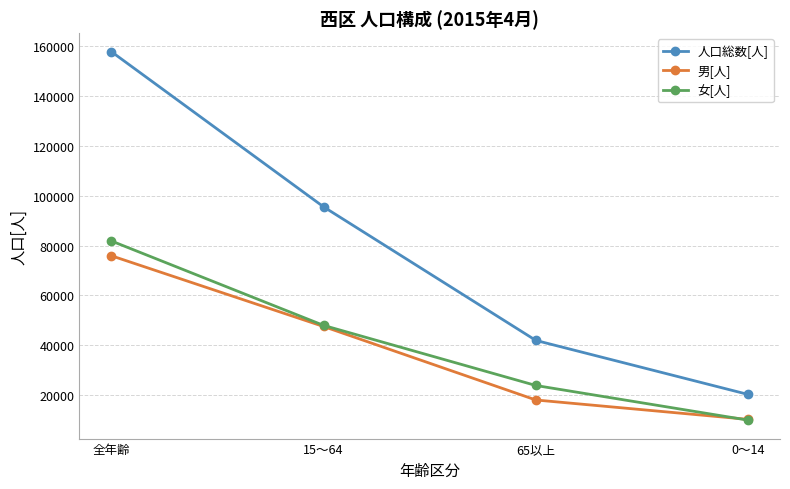

What is the sum of all 女[人] values?

163718